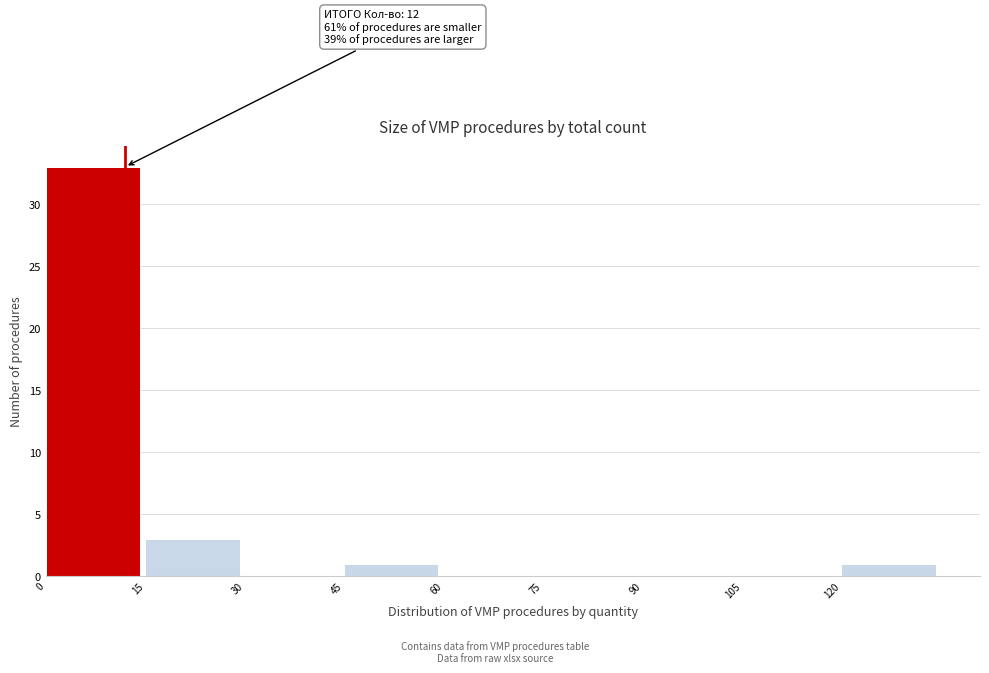

Over which range of the x-axis is the bar tallest?

0 to 15